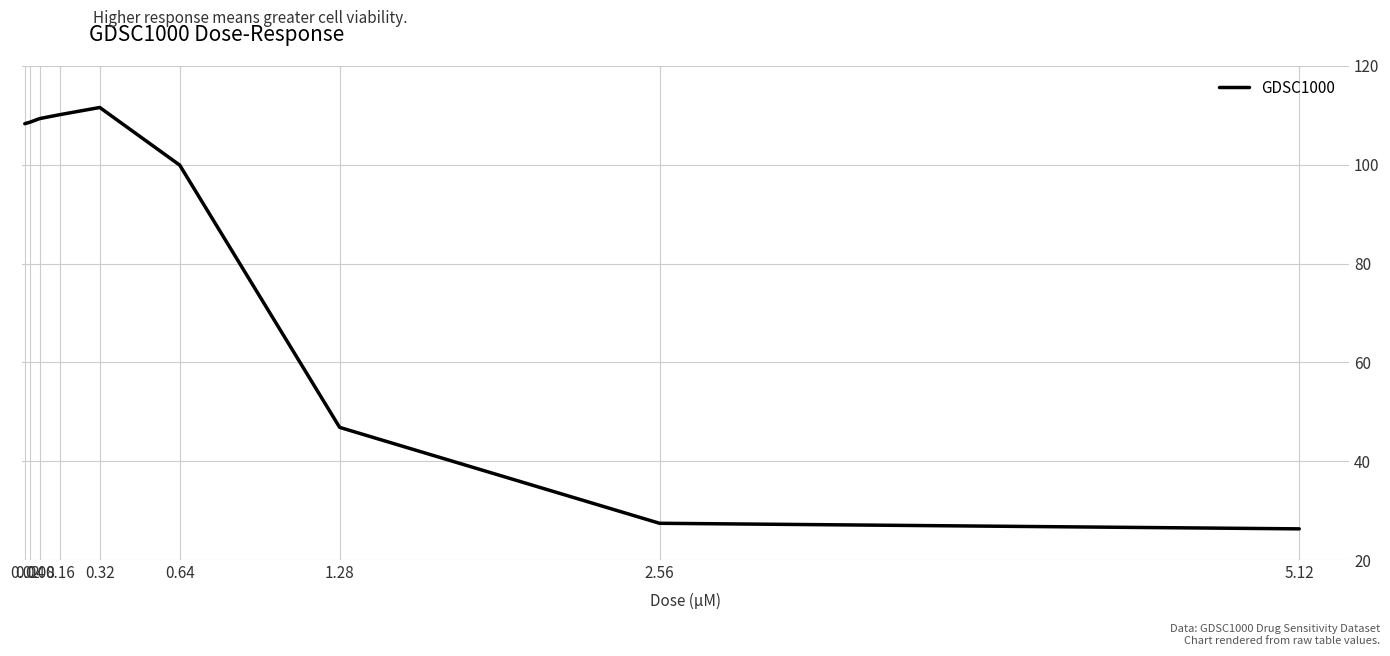

What is the smallest value displayed?

26.3